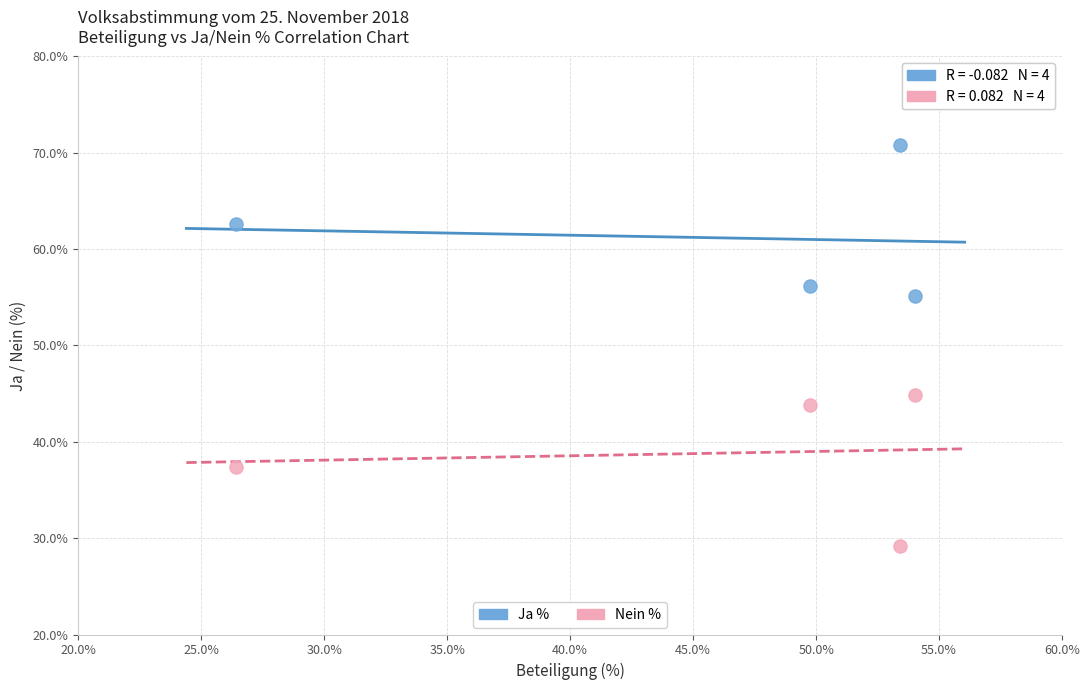

Across all data points, what is the average Y value?

50.0